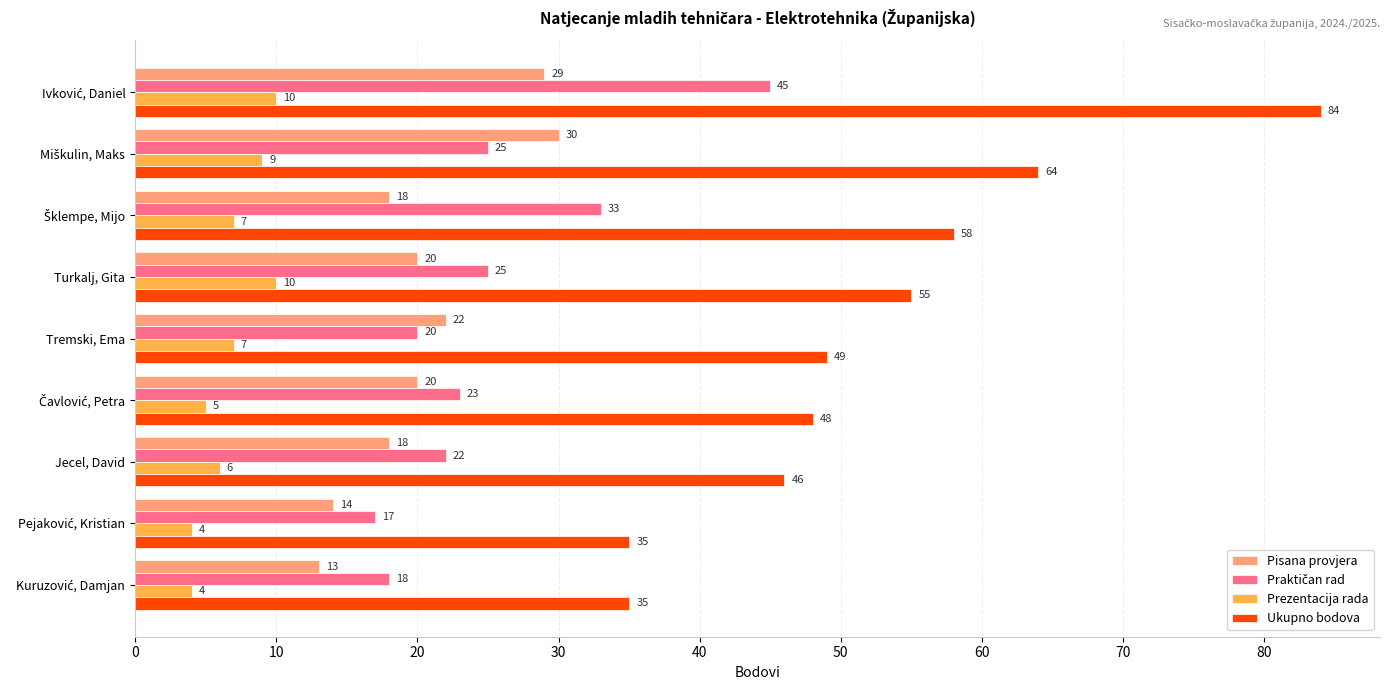

What is the average value of the Ukupno bodova series?

53